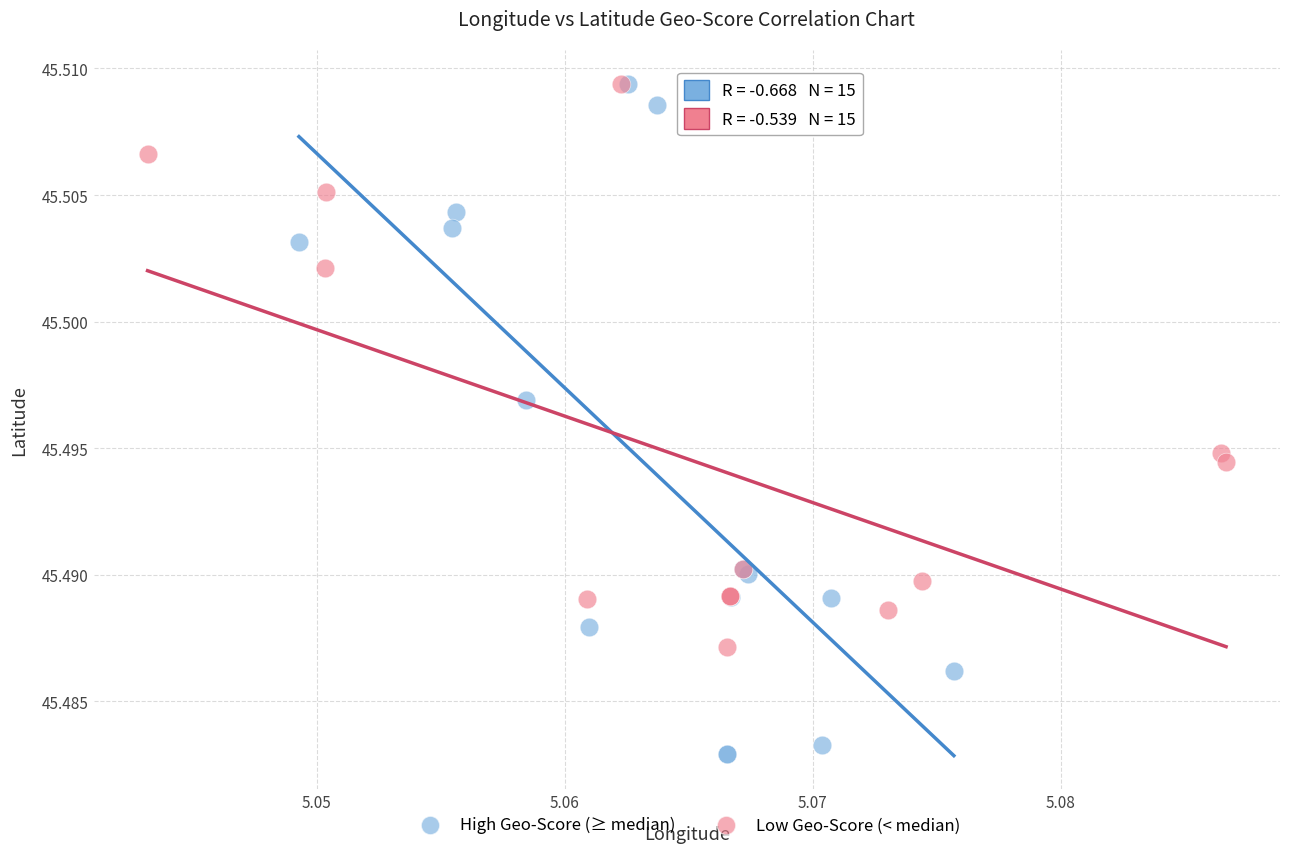

Which series has the widest spread of Y values?

High Geo-Score (≥ median)